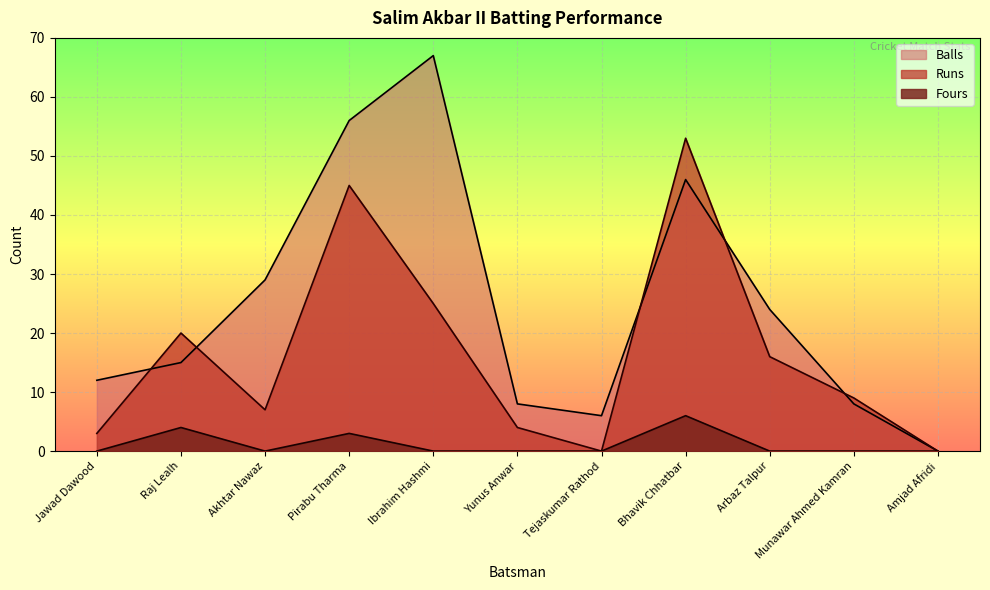

At which category is the sum across all series the highest?

Bhavik Chhatbar